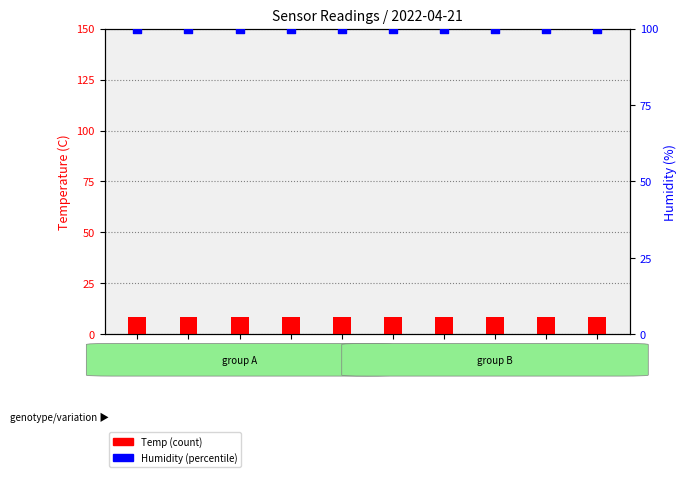

Which series has the largest total across all categories?

Humidity